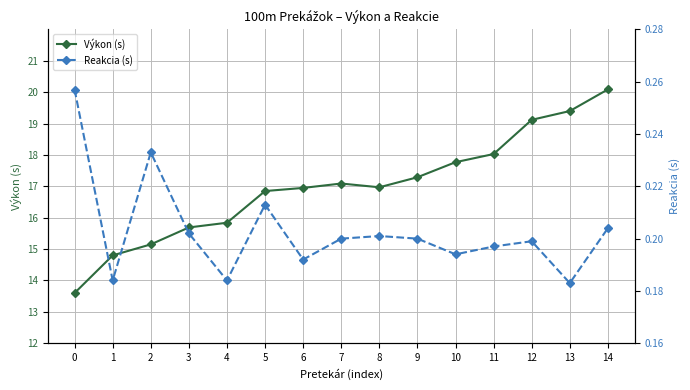

Read the Výkon (s) value at 4.

15.8